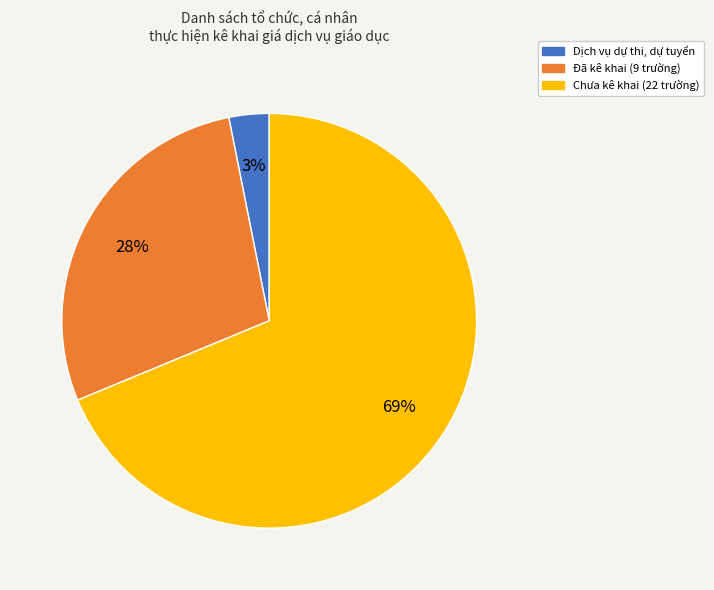

Which slice represents more than half of the pie?

Chưa kê khai